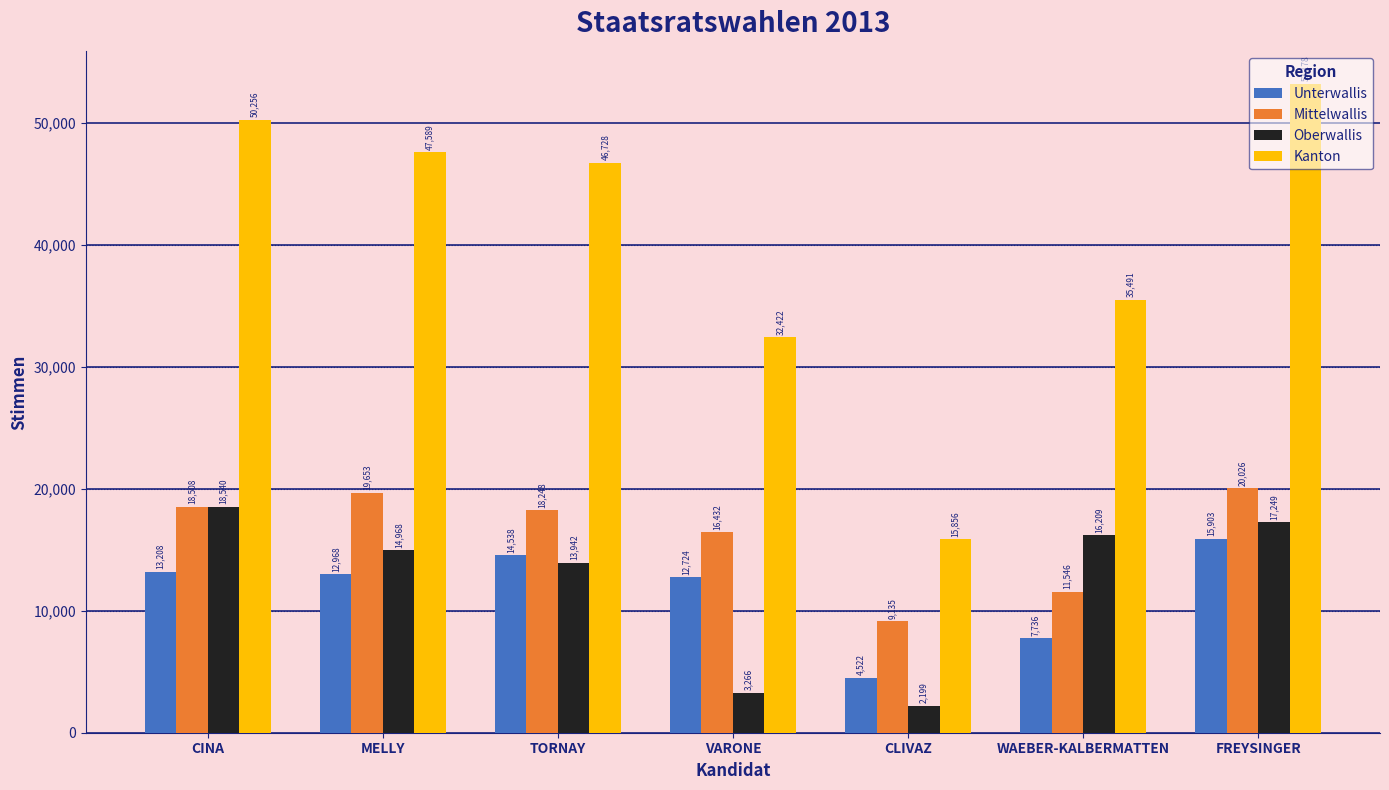

What are all the series names shown in the legend?

Unterwallis, Mittelwallis, Oberwallis, Kanton